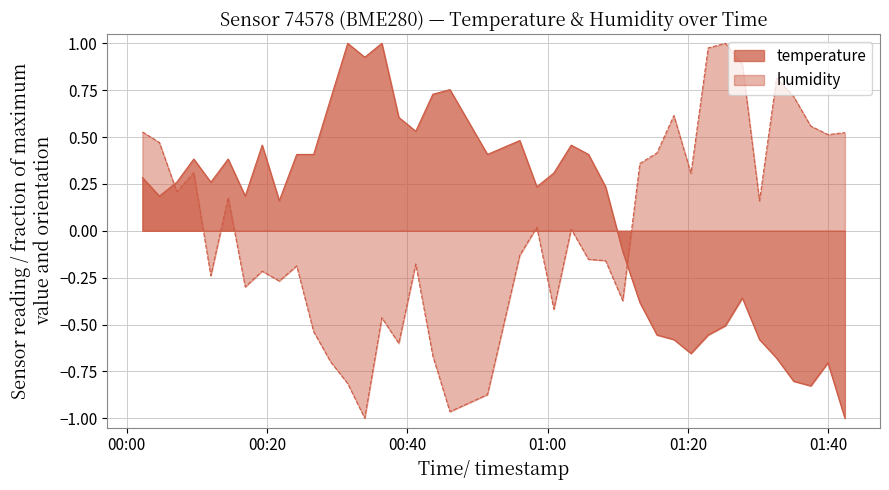

Between which two adjacent categories do humidity and temperature first intersect?

2023-04-24T00:04:41 and 2023-04-24T00:07:10